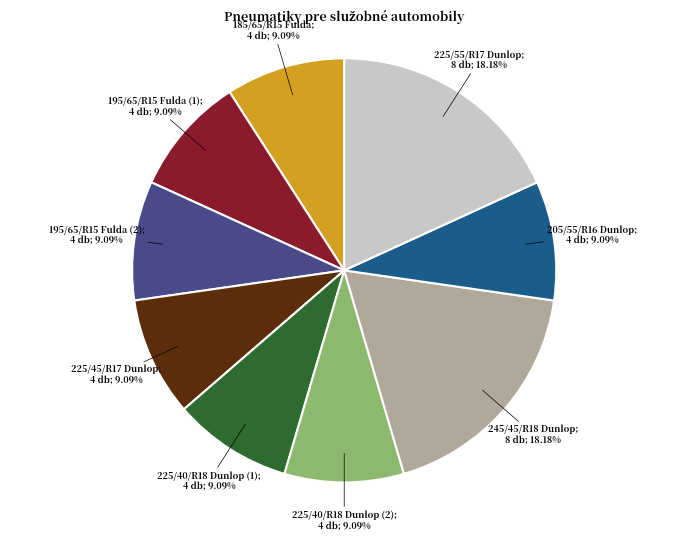

To the nearest percent, what is the average slice percentage?

11%